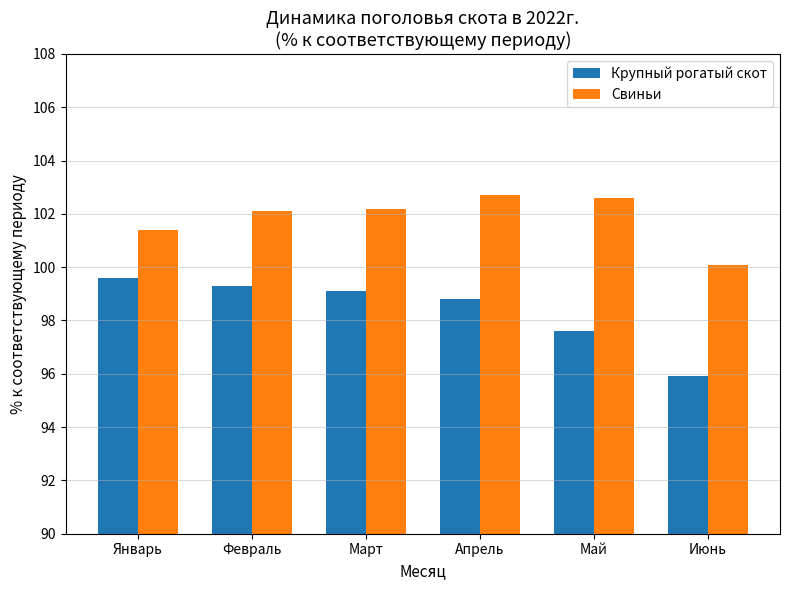

Which label corresponds to the smallest value in the chart?

Июнь